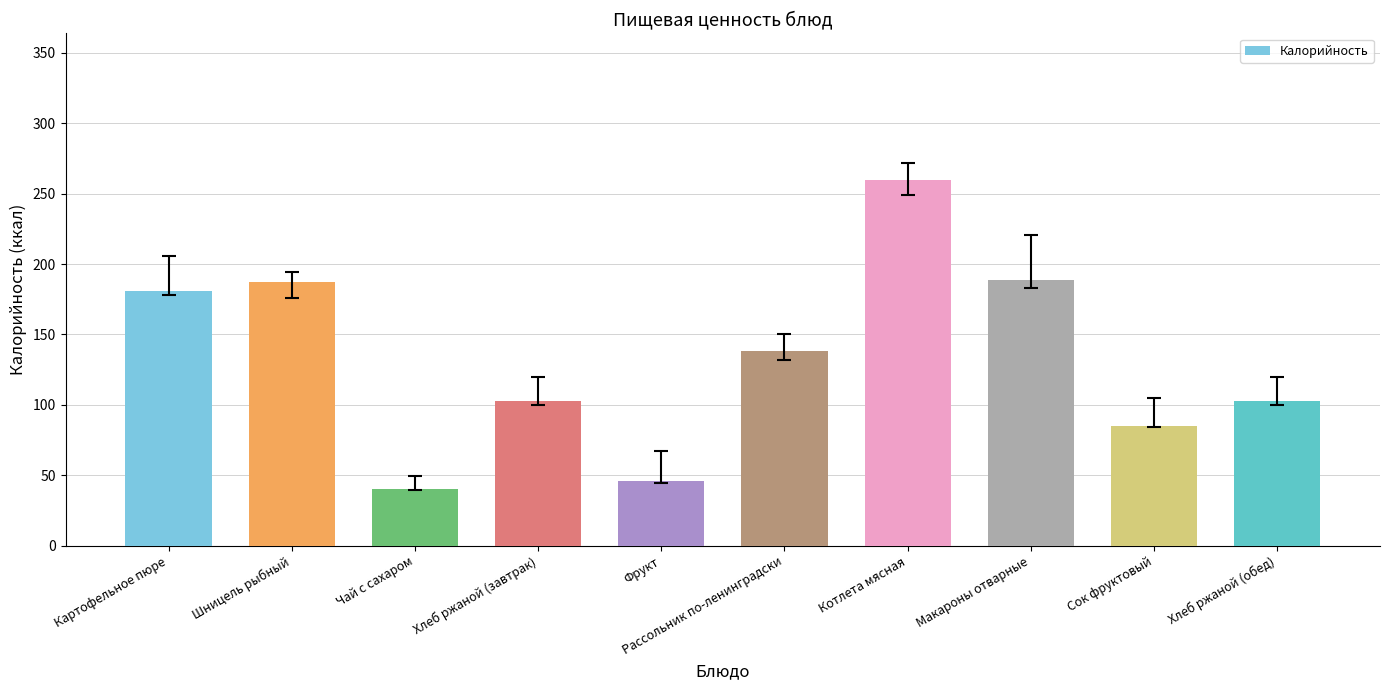

Are the bars grouped side by side (vs. stacked)?

No